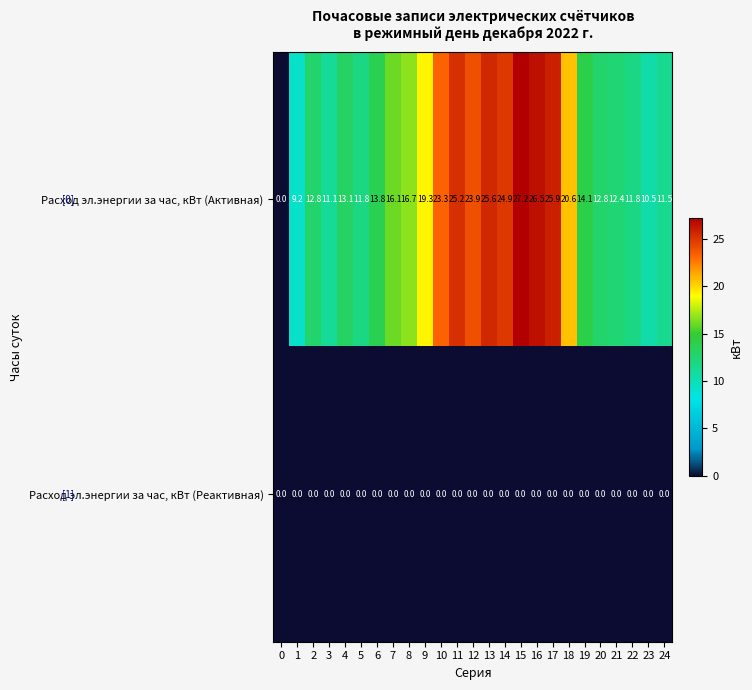

Which series has the largest range (max minus min)?

Расход эл.энергии за час, кВт (Активная)